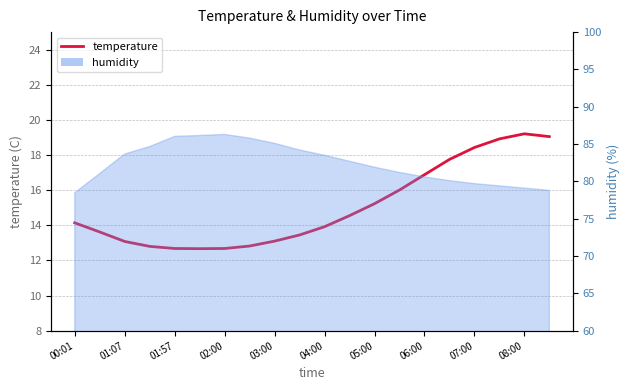

What is the difference between the maximum and second lowest values?

6.5